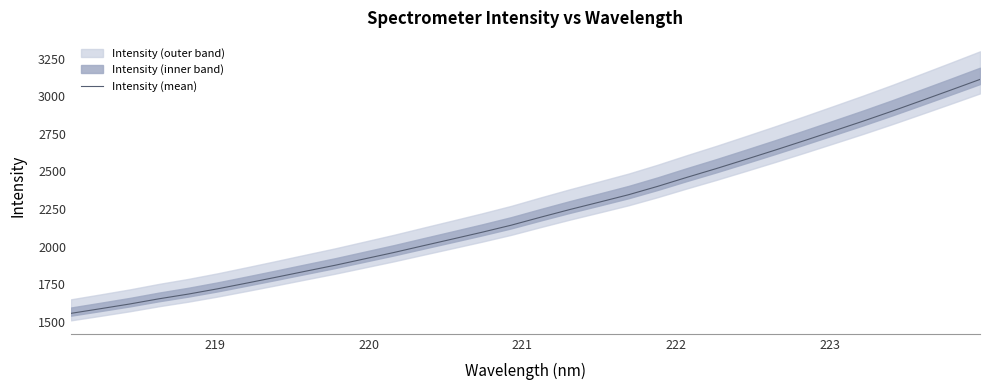

What is the highest value of the Intensity (mean) series?

3112.1